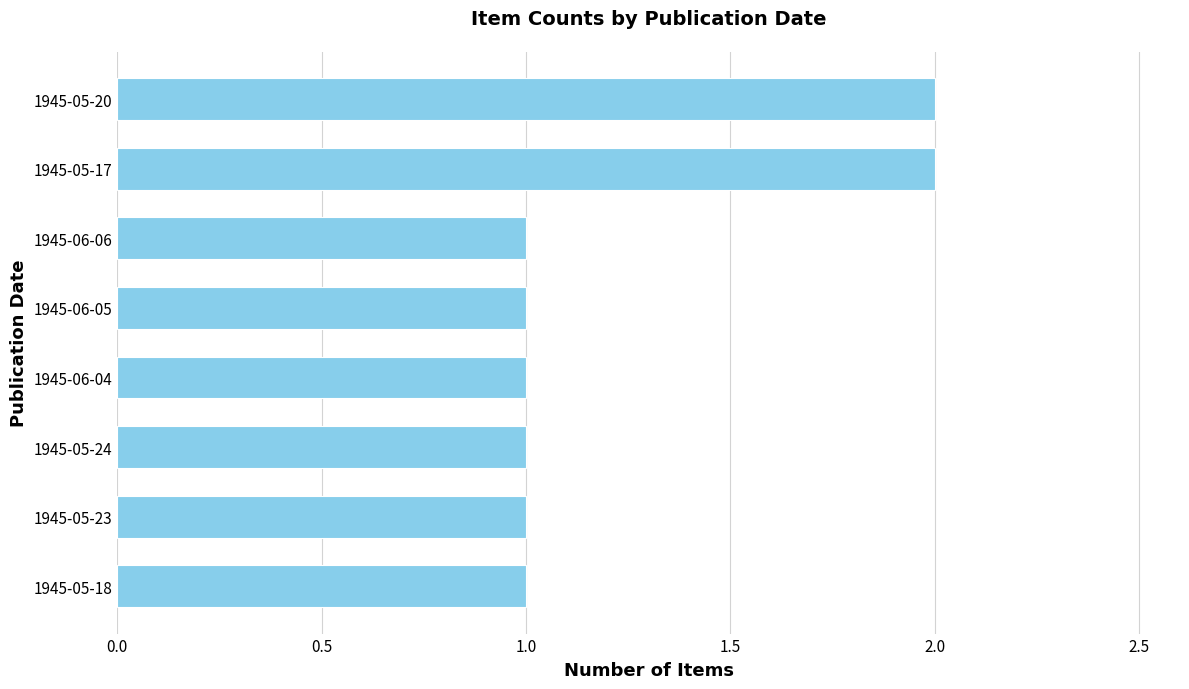

What is the sum of all values?

10